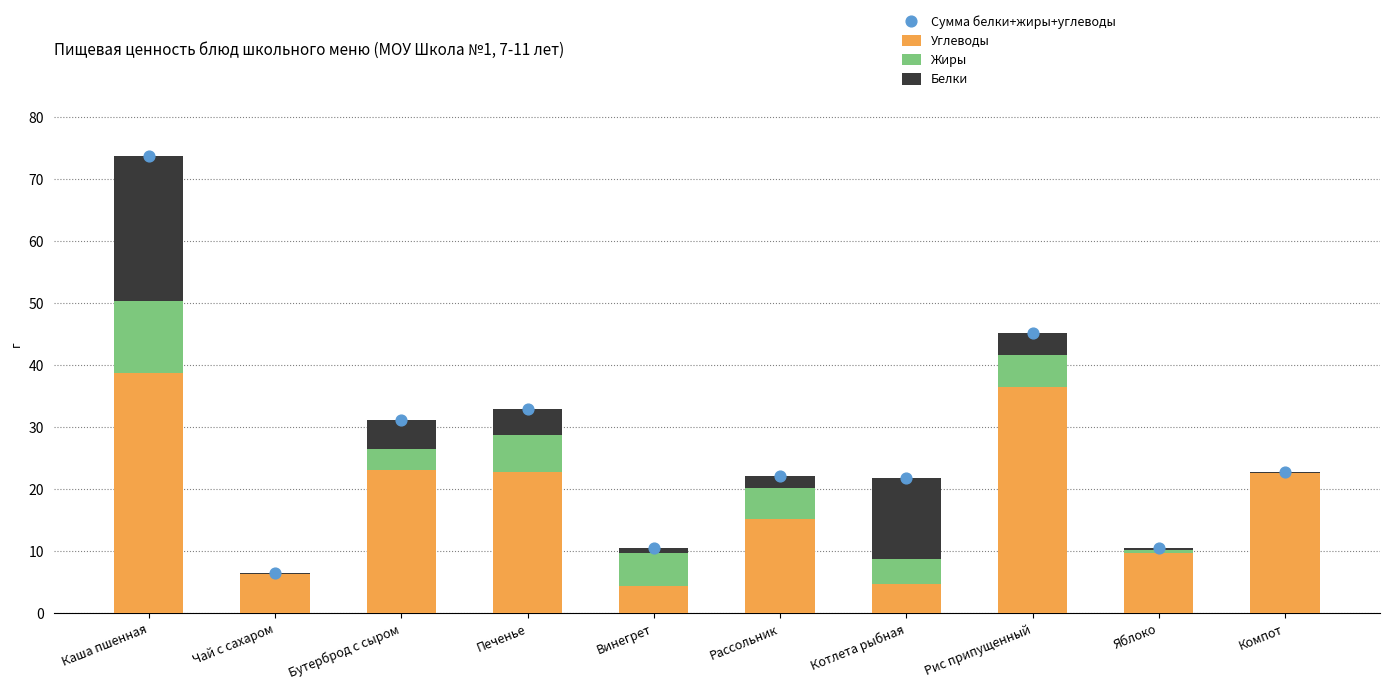

Is the value of Жиры at Рассольник greater than the value of Сумма белки+жиры+углеводы at Яблоко?

No